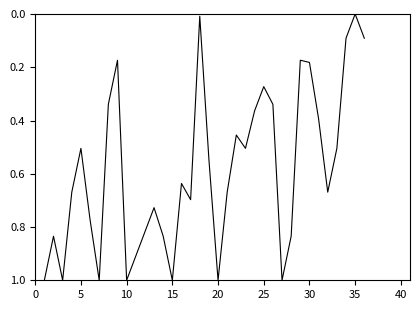

What is the difference between the maximum and minimum values?

1.0